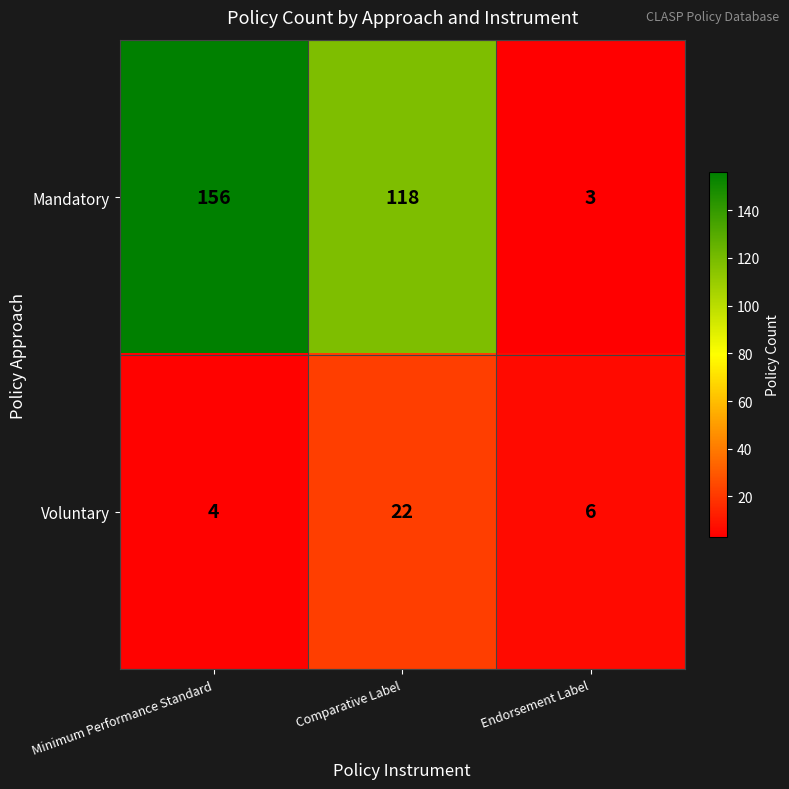

True or false: Voluntary has a value of 9 at Endorsement Label.

False